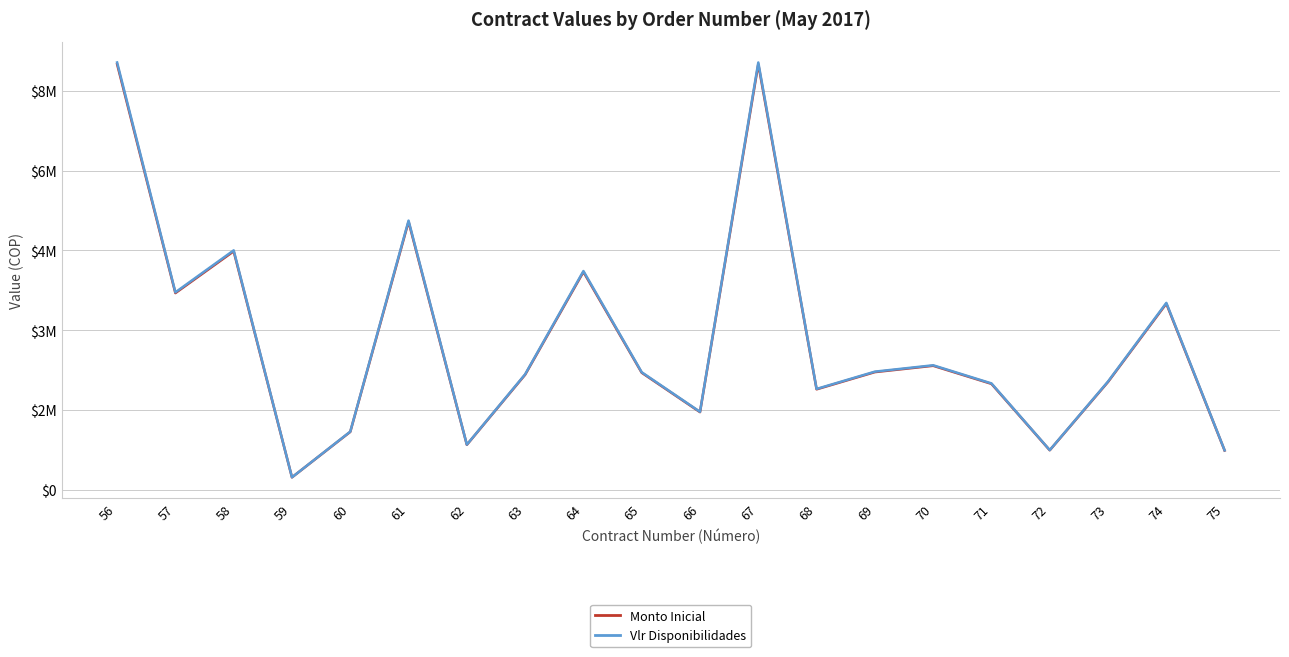

Is this an area chart (filled region under the line)?

No